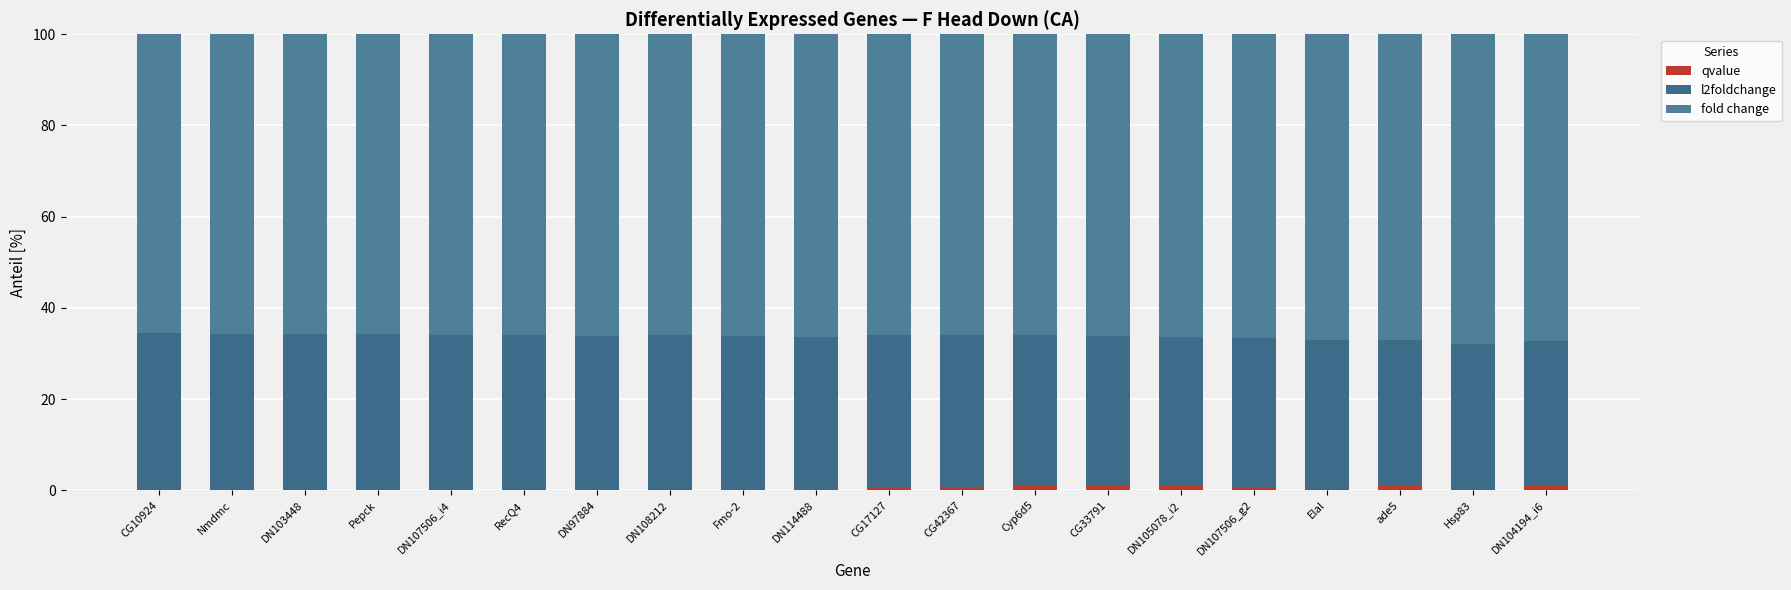

How many series are shown in this chart?

3